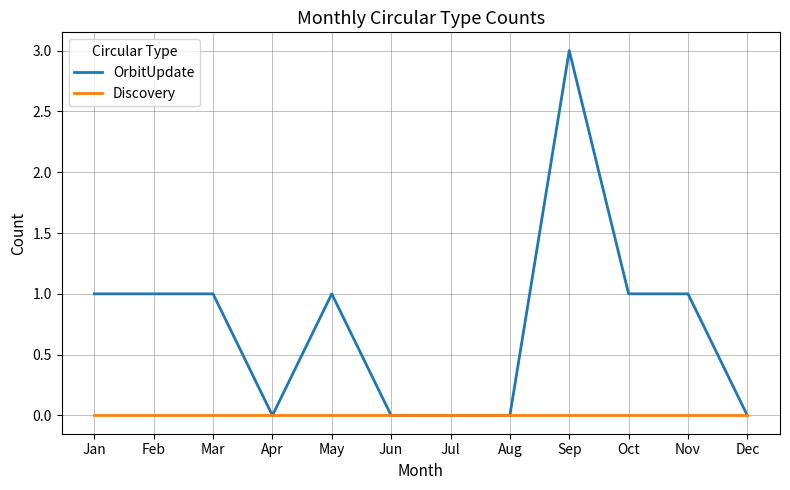

What is the greatest value displayed?

3